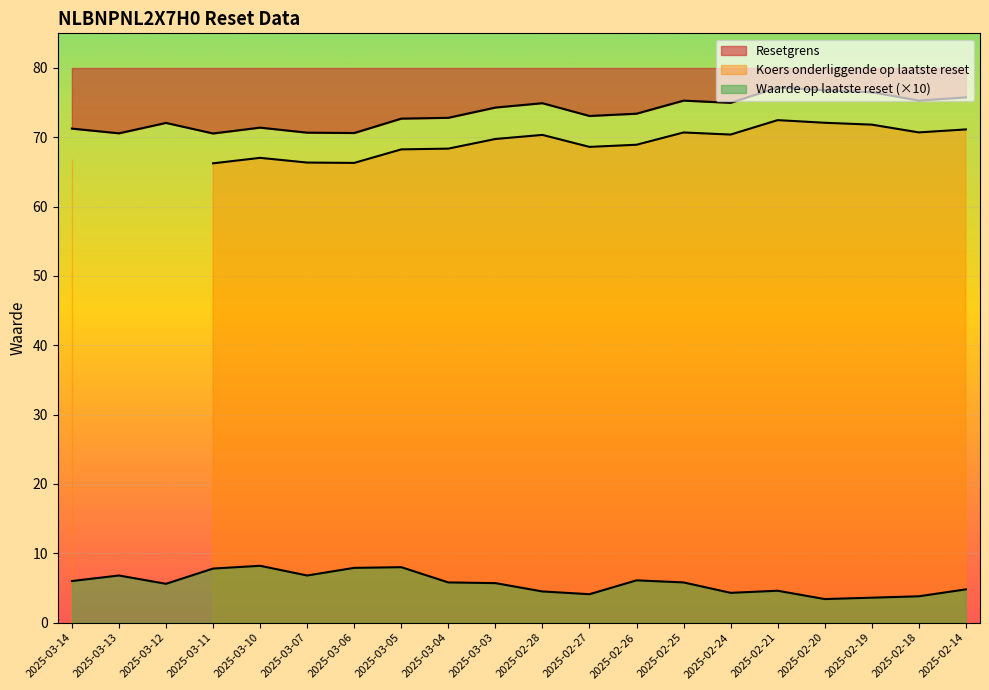

True or false: Waarde op laatste reset and Resetgrens intersect in this chart.

False